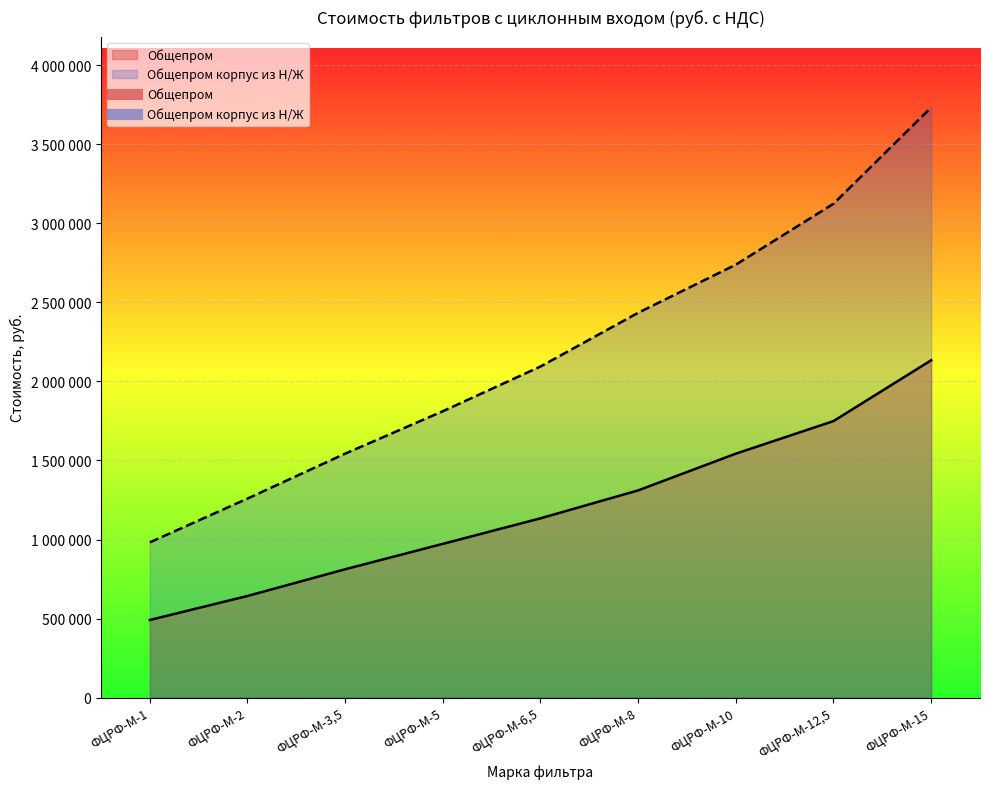

Reading right to left, extract all data points from this chart.

Общепром: ФЦРФ-М-15=2133902	ФЦРФ-М-12,5=1749069	ФЦРФ-М-10=1543152	ФЦРФ-М-8=1310734	ФЦРФ-М-6,5=1134065	ФЦРФ-М-5=972520	ФЦРФ-М-3,5=811736	ФЦРФ-М-2=642850	ФЦРФ-М-1=490901
Общепром корпус из Н/Ж: ФЦРФ-М-15=3733174	ФЦРФ-М-12,5=3123900	ФЦРФ-М-10=2738794	ФЦРФ-М-8=2434345	ФЦРФ-М-6,5=2094378	ФЦРФ-М-5=1811385	ФЦРФ-М-3,5=1543279	ФЦРФ-М-2=1258969	ФЦРФ-М-1=981799